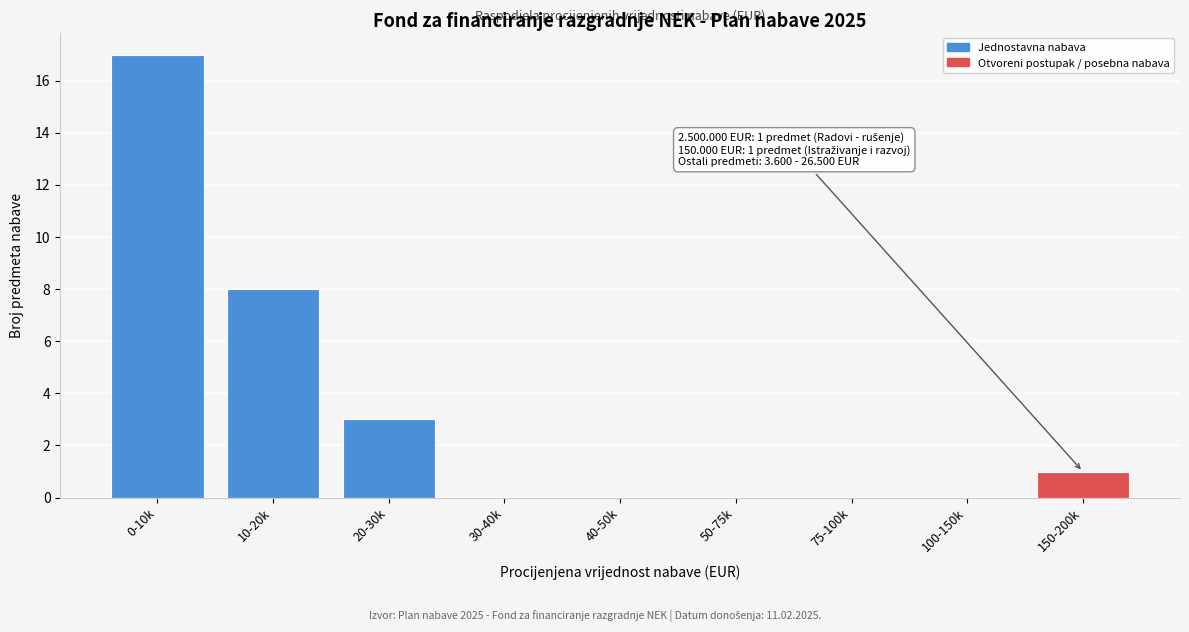

Reading left to right, transcribe all the data shown in this chart.

0-10k=17	10-20k=8	20-30k=3	30-40k=0	40-50k=0	50-75k=0	75-100k=0	100-150k=0	150-200k=1